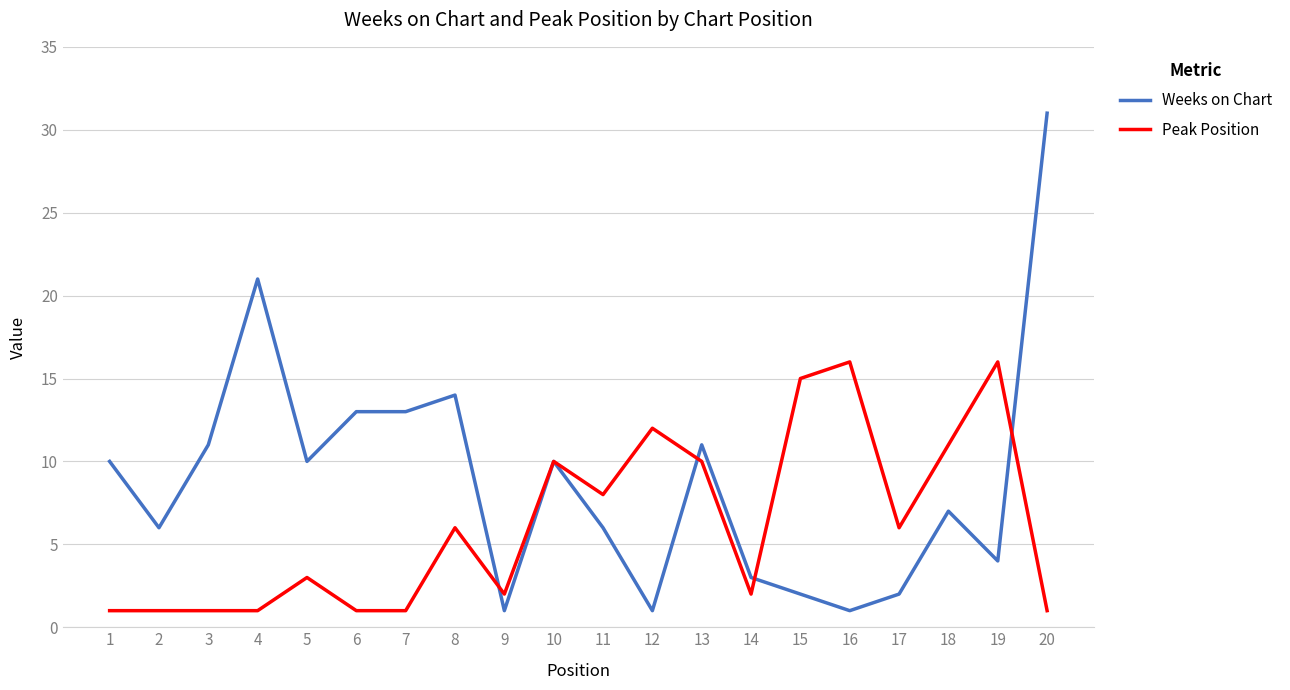

How many values in the Peak Position series are below 6?

10